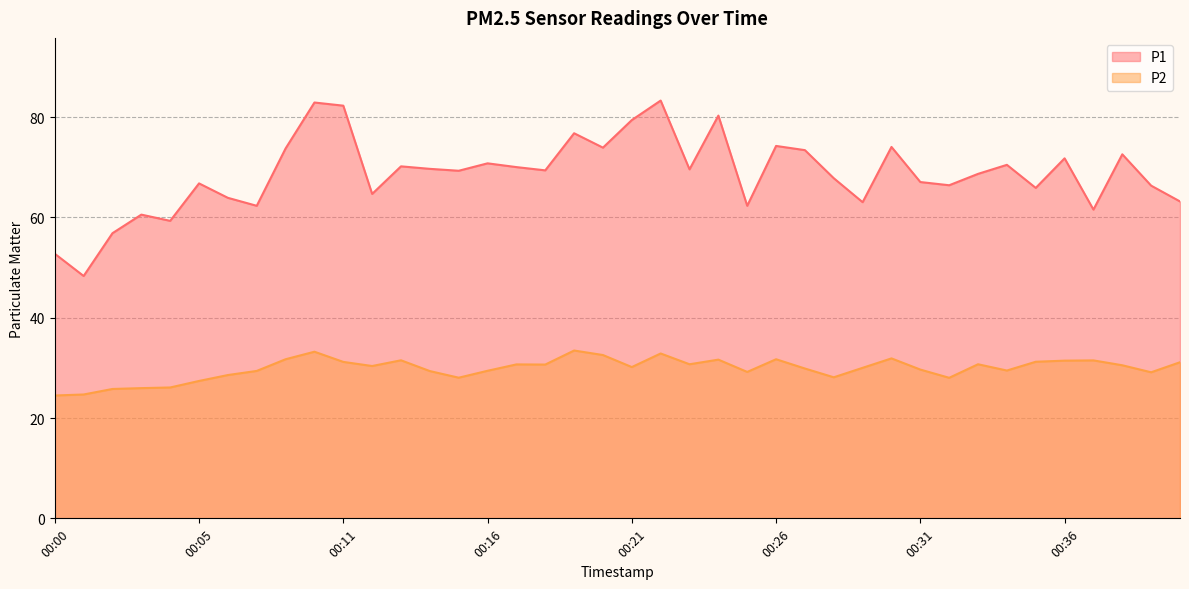

Rank the series by their average value, from lowest to highest.

P2, P1